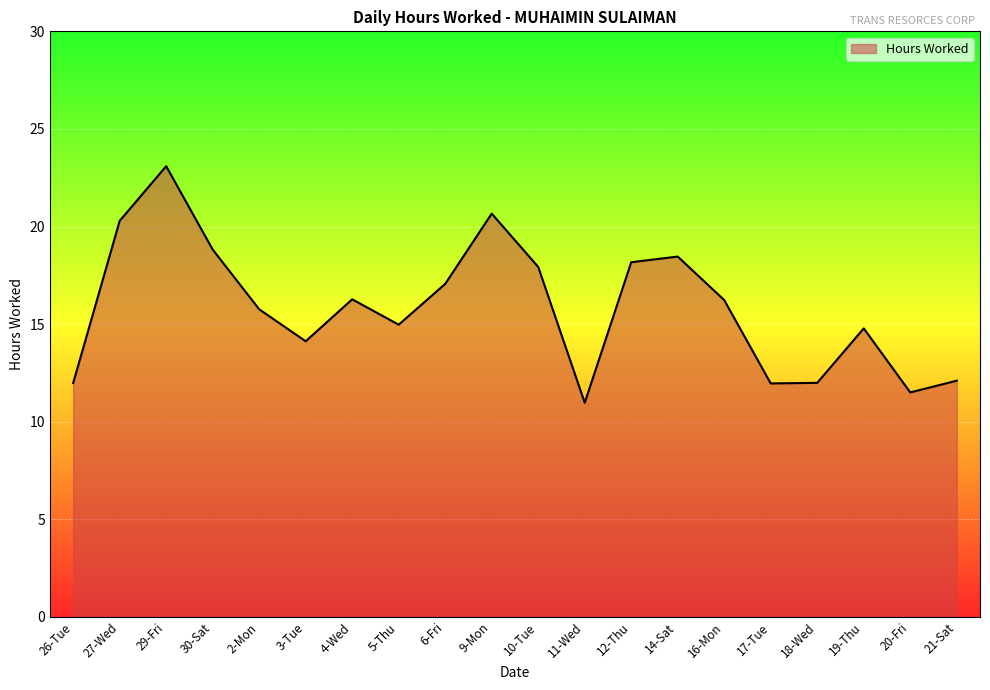

What position from the left is 27-Wed?

2